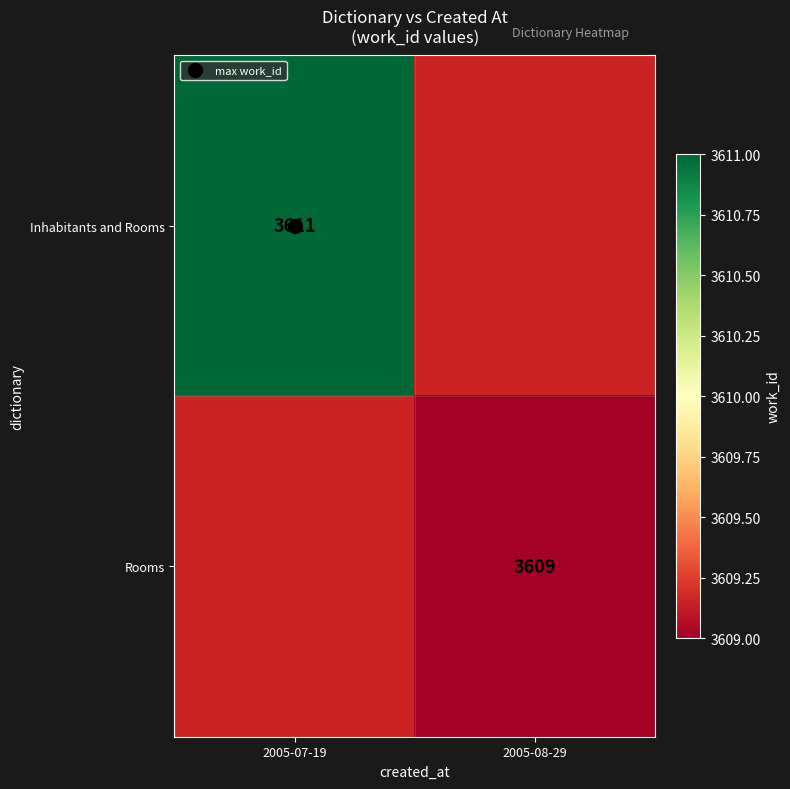

What is the greatest value displayed?

3611.0